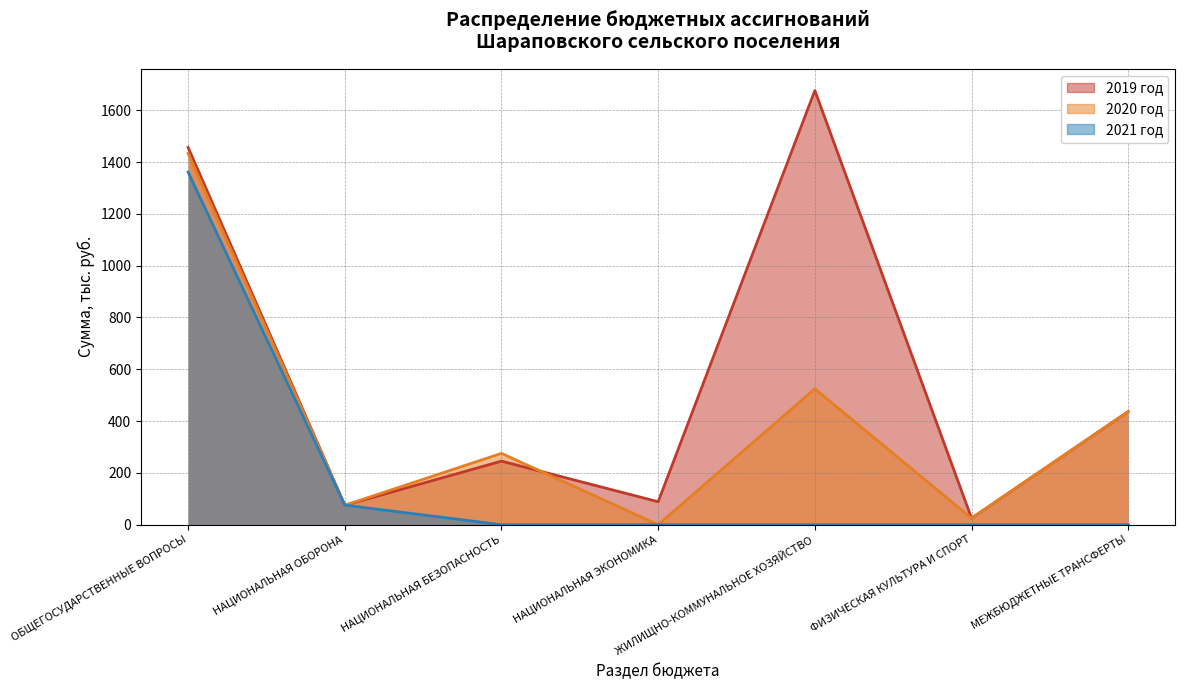

Reading left to right, transcribe all the data shown in this chart.

2019 год: ОБЩЕГОСУДАРСТВЕННЫЕ ВОПРОСЫ=1456.2	НАЦИОНАЛЬНАЯ ОБОРОНА=75.0	НАЦИОНАЛЬНАЯ БЕЗОПАСНОСТЬ=245.3	НАЦИОНАЛЬНАЯ ЭКОНОМИКА=88.6	ЖИЛИЩНО-КОММУНАЛЬНОЕ ХОЗЯЙСТВО=1676.0	ФИЗИЧЕСКАЯ КУЛЬТУРА И СПОРТ=25.0	МЕЖБЮДЖЕТНЫЕ ТРАНСФЕРТЫ=436.9
2020 год: ОБЩЕГОСУДАРСТВЕННЫЕ ВОПРОСЫ=1433.2	НАЦИОНАЛЬНАЯ ОБОРОНА=75.0	НАЦИОНАЛЬНАЯ БЕЗОПАСНОСТЬ=275.3	НАЦИОНАЛЬНАЯ ЭКОНОМИКА=0.0	ЖИЛИЩНО-КОММУНАЛЬНОЕ ХОЗЯЙСТВО=524.5	ФИЗИЧЕСКАЯ КУЛЬТУРА И СПОРТ=25.0	МЕЖБЮДЖЕТНЫЕ ТРАНСФЕРТЫ=436.9
2021 год: ОБЩЕГОСУДАРСТВЕННЫЕ ВОПРОСЫ=1361.2	НАЦИОНАЛЬНАЯ ОБОРОНА=75.5	НАЦИОНАЛЬНАЯ БЕЗОПАСНОСТЬ=0.0	НАЦИОНАЛЬНАЯ ЭКОНОМИКА=0.0	ЖИЛИЩНО-КОММУНАЛЬНОЕ ХОЗЯЙСТВО=0.0	ФИЗИЧЕСКАЯ КУЛЬТУРА И СПОРТ=0.0	МЕЖБЮДЖЕТНЫЕ ТРАНСФЕРТЫ=0.0